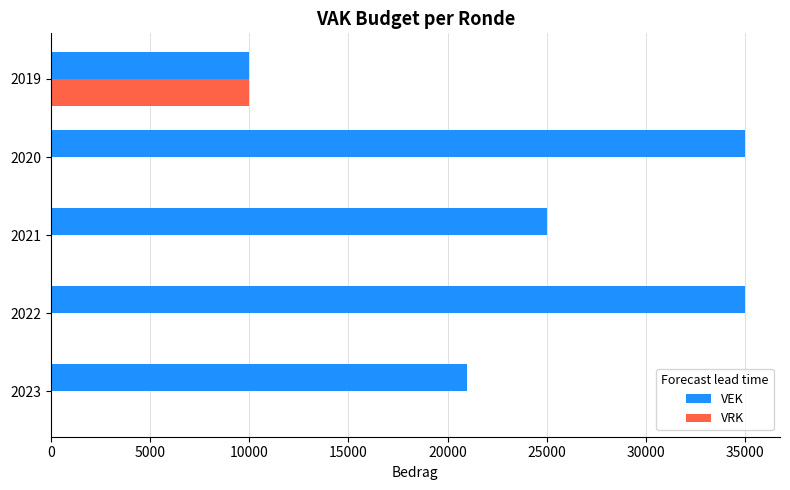

What is the highest value of the VRK series?

10000